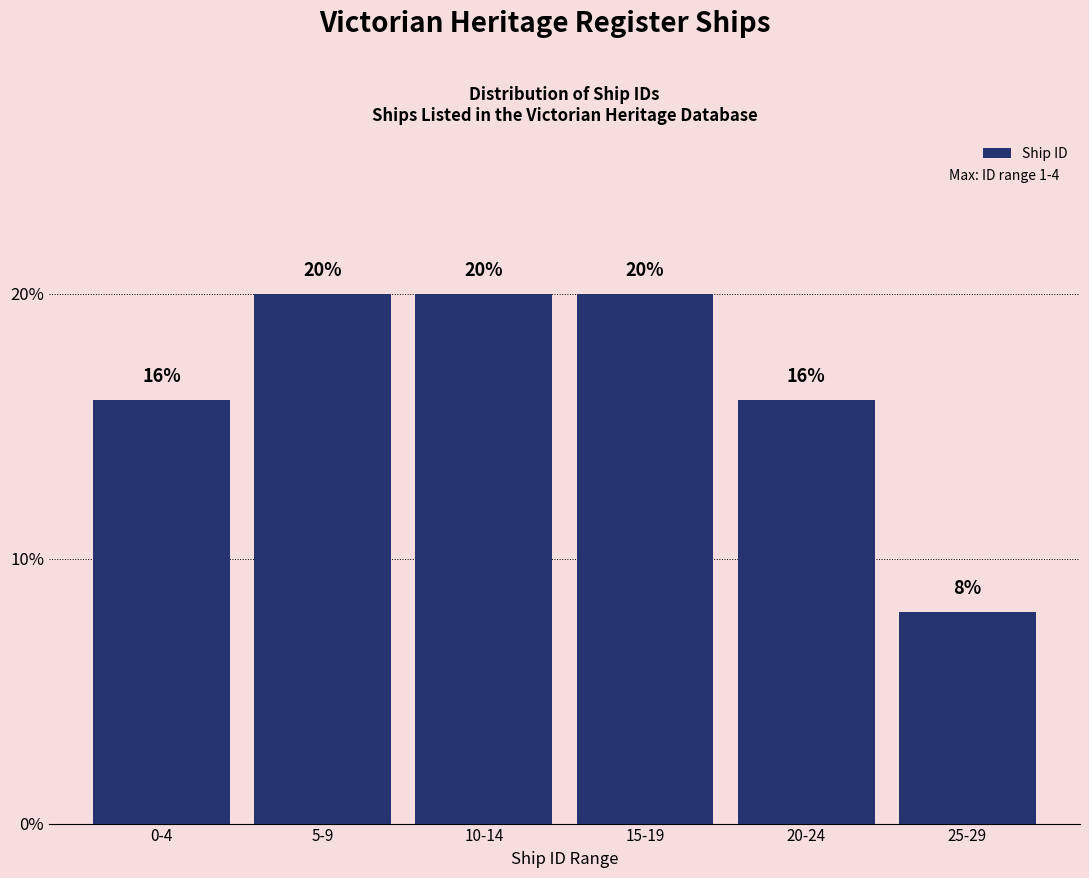

Reading left to right, extract all data points from this chart.

0-4=16	5-9=20	10-14=20	15-19=20	20-24=16	25-29=8